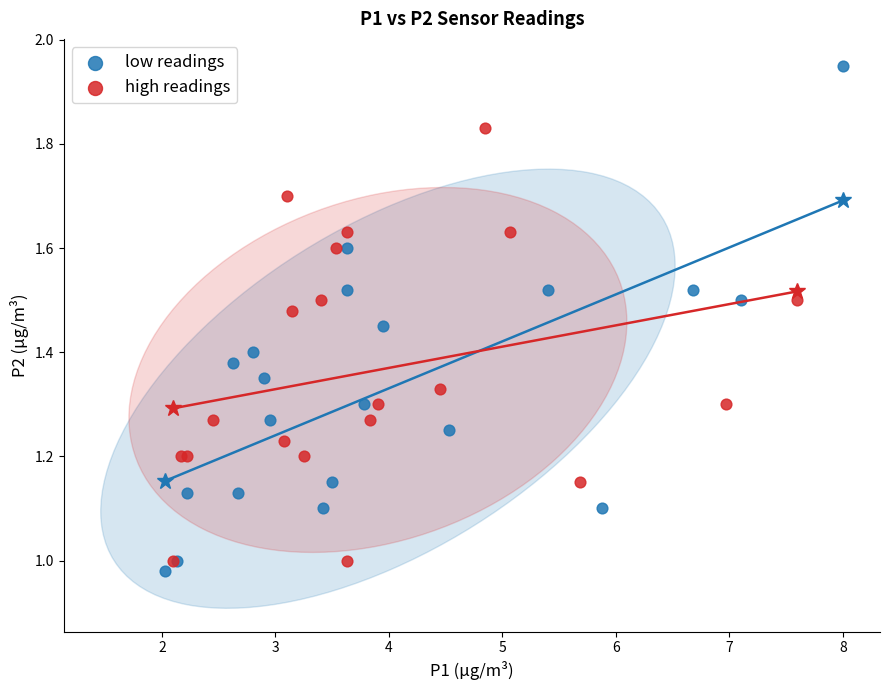

Which series has the widest spread of Y values?

low readings